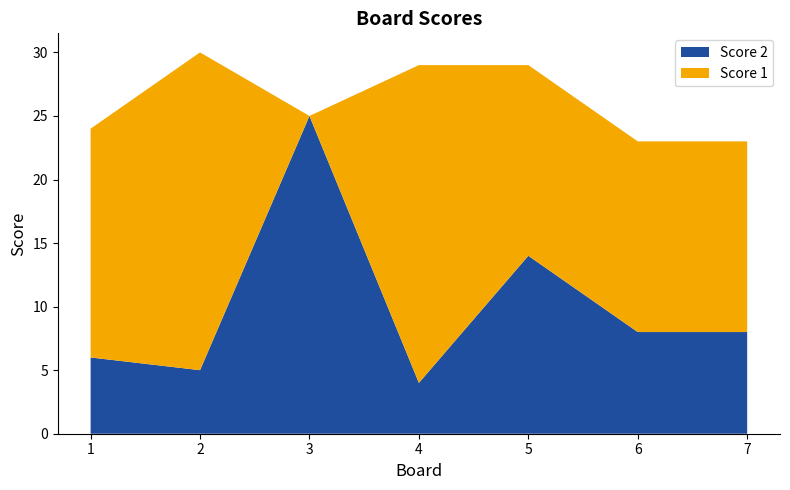

Reading right to left, what are all the values shown in this chart?

Score 2: 7=8	6=8	5=14	4=4	3=25	2=5	1=6
Score 1: 7=15	6=15	5=15	4=25	3=0	2=25	1=18